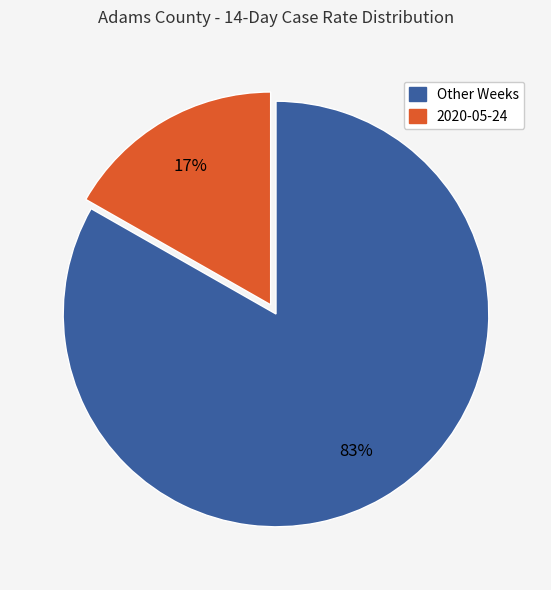

To the nearest percent, what is the average slice percentage?

50%